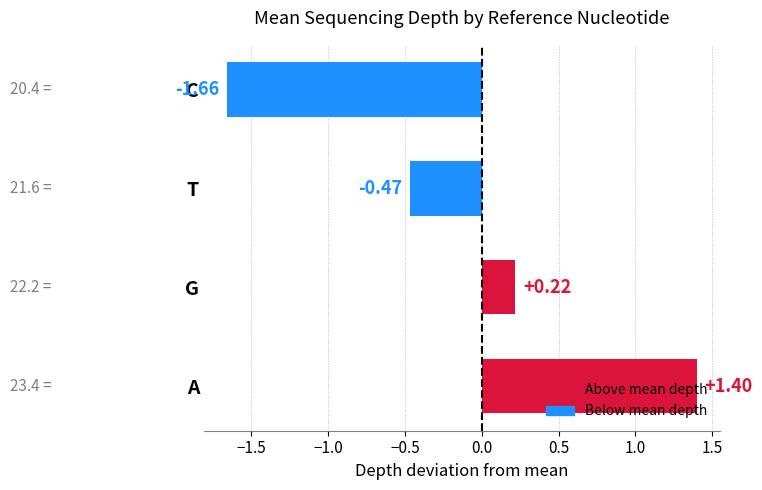

Which has a higher value, C or A?

A